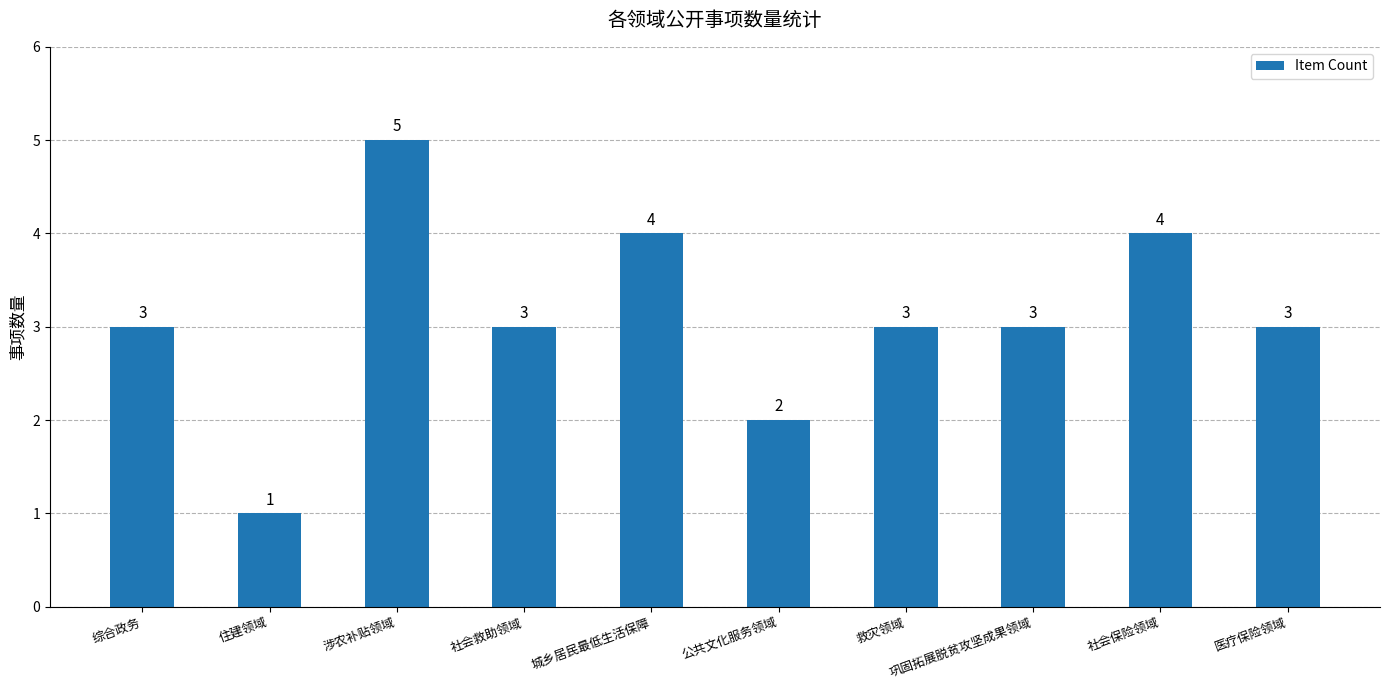

What is the average value?

3